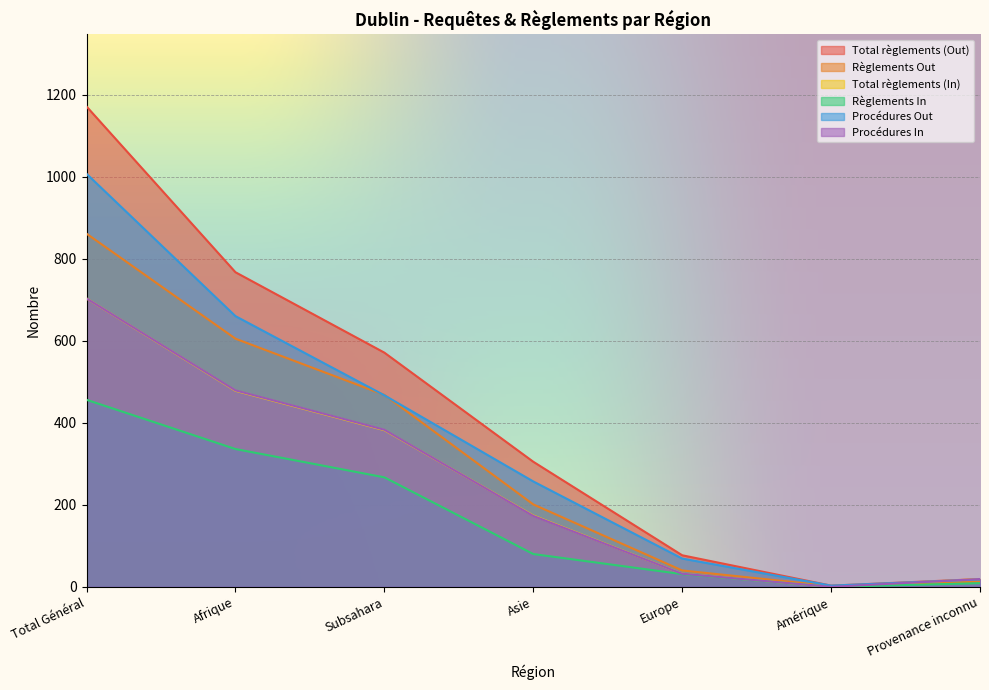

Between Asie and Europe, which series saw the biggest shift?

Total règlements (Out)